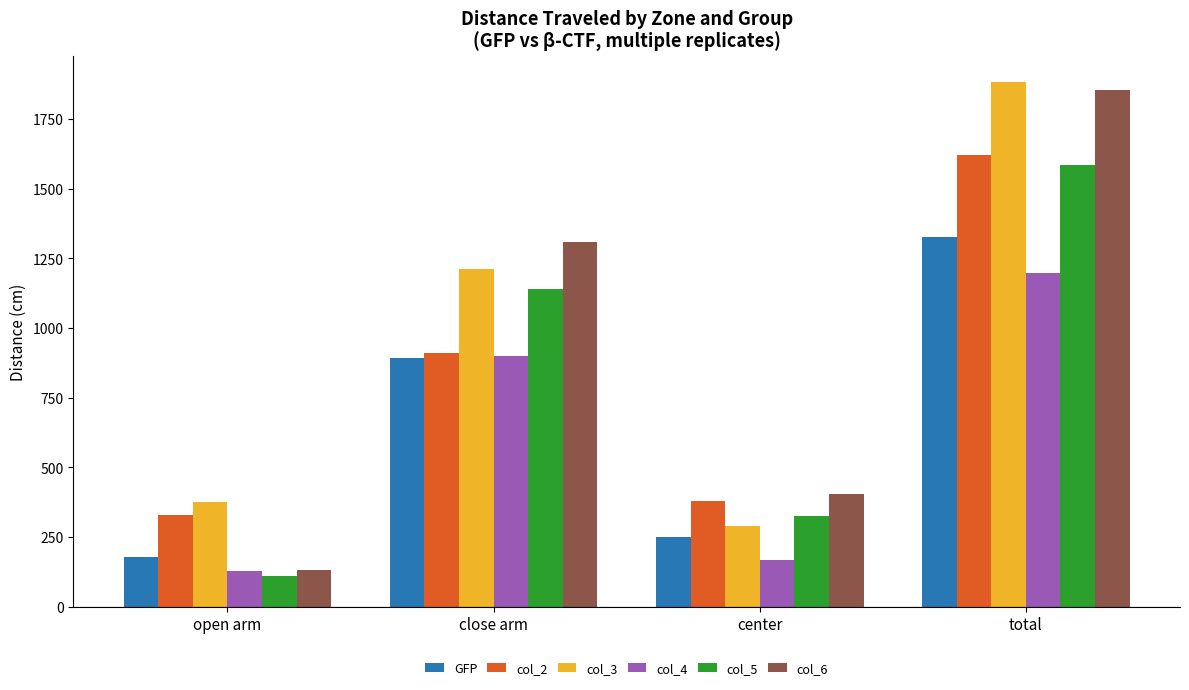

The value of GFP at center is 119.4. True or false?

False